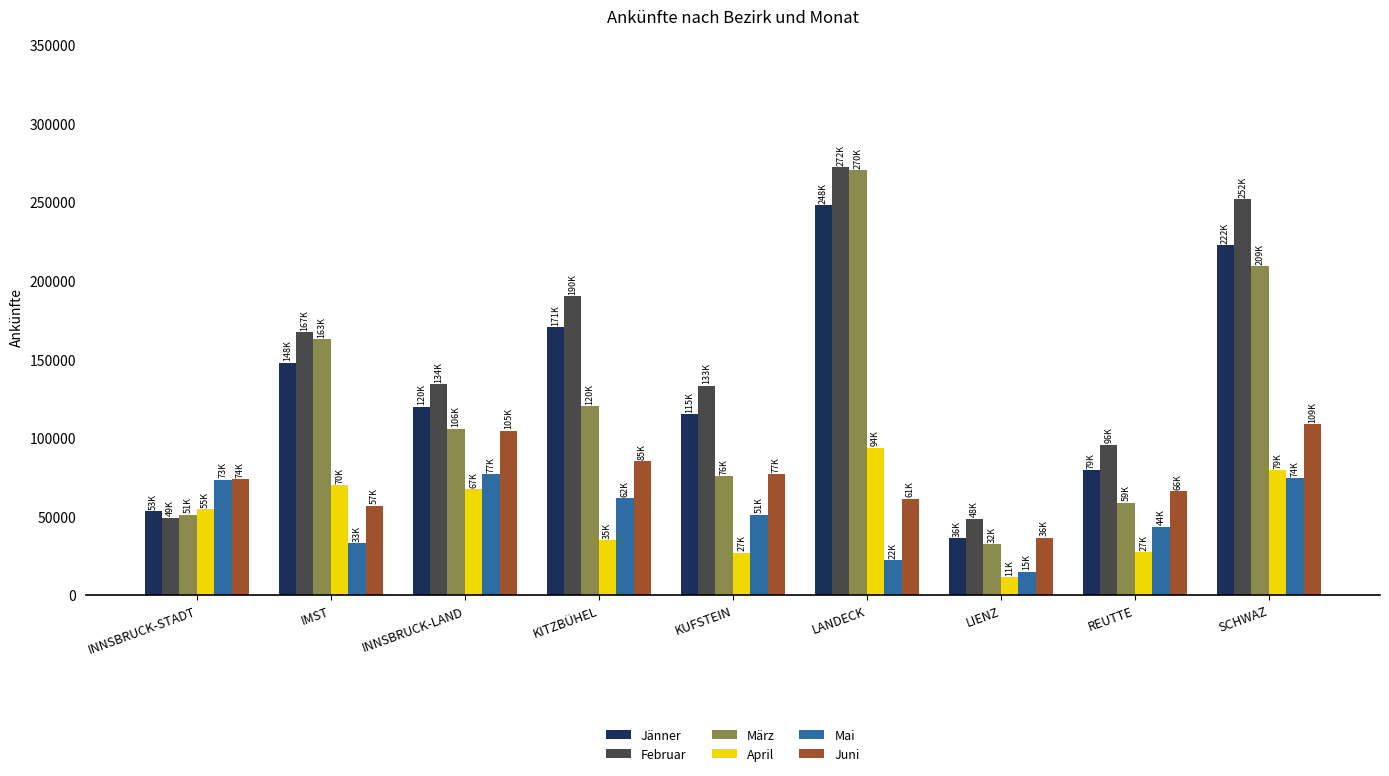

What is the difference between the highest and lowest values at LANDECK?

250124